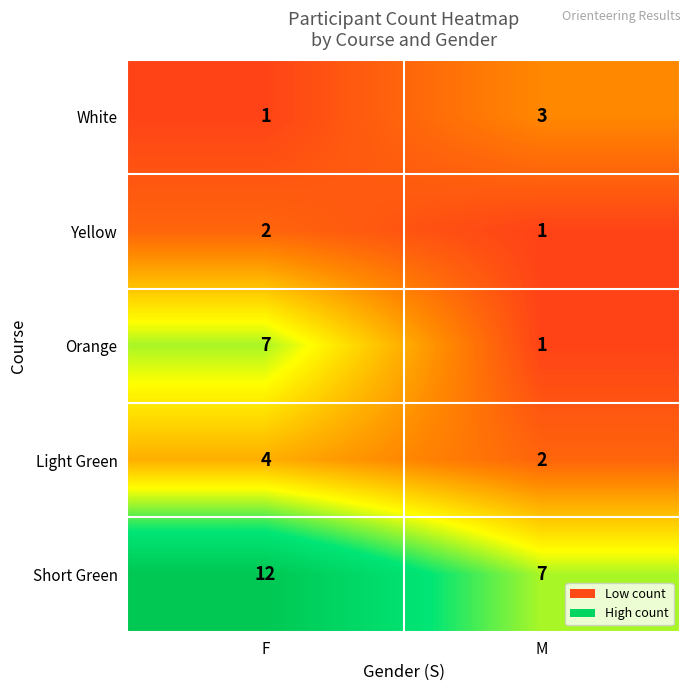

Reading left to right, list all the values displayed in this chart.

White: 1	3
Yellow: 2	1
Orange: 7	1
Light Green: 4	2
Short Green: 12	7